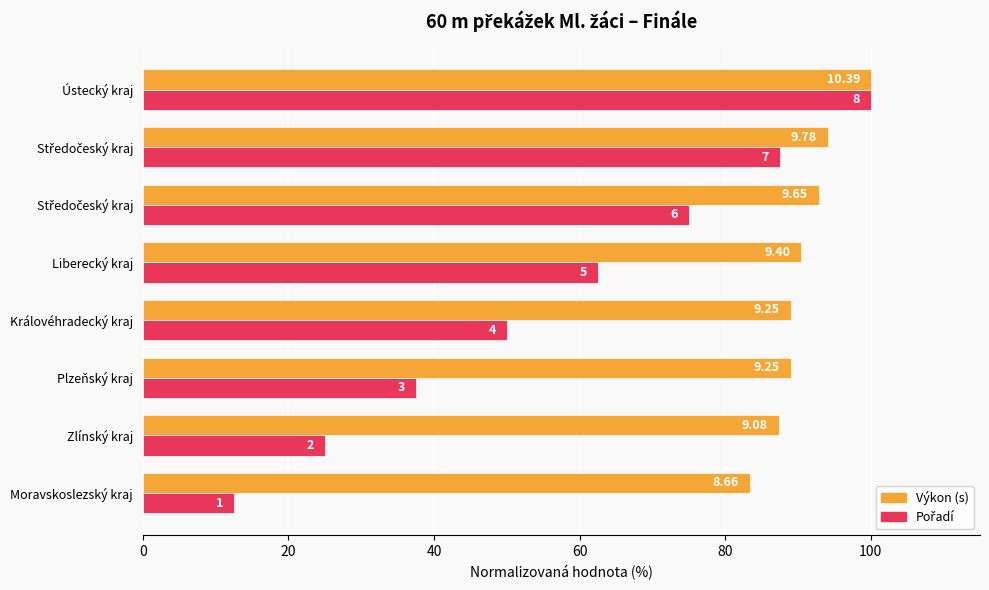

What is the value of the Výkon bar at the 7th from the left?

94.1